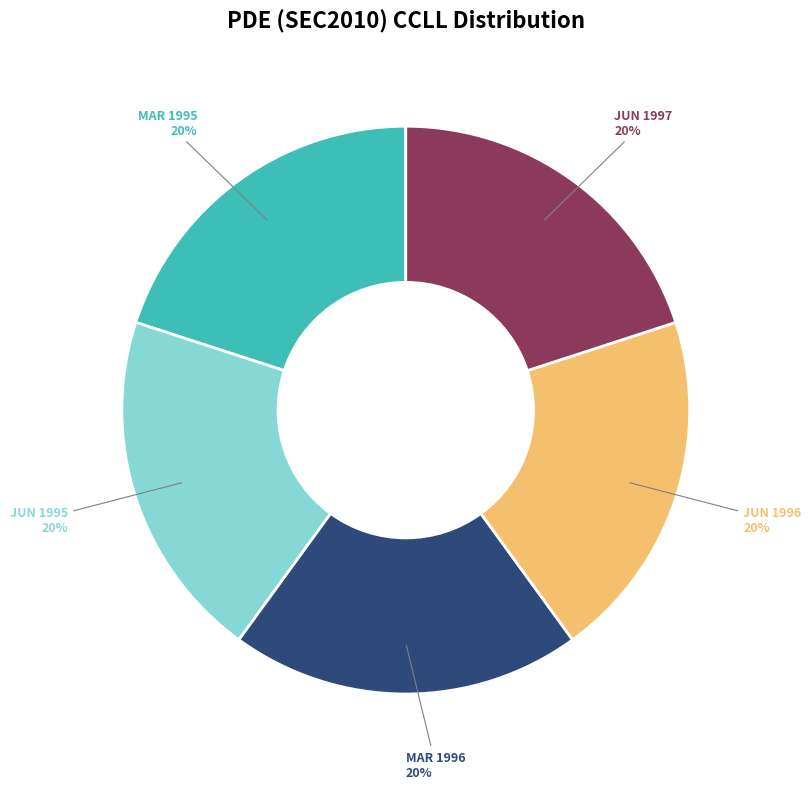

To the nearest percent, what is the average slice percentage?

20%